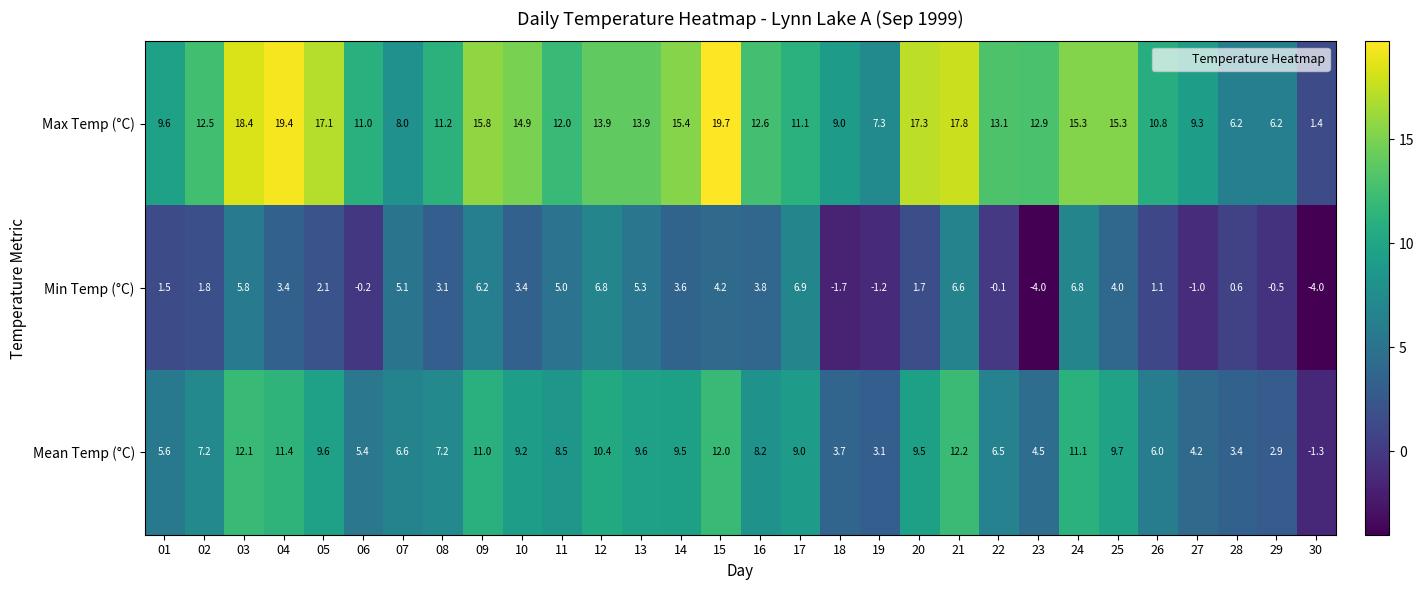

The Mean Temp (°C) series shows 4.7 at 29. True or false?

False